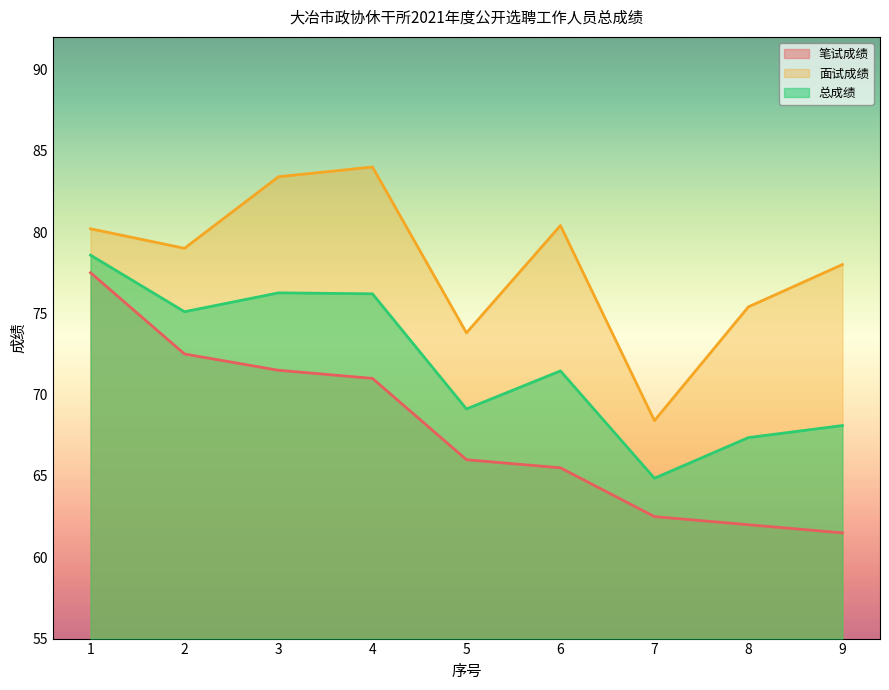

True or false: 总成绩 and 面试成绩 cross at least once.

False